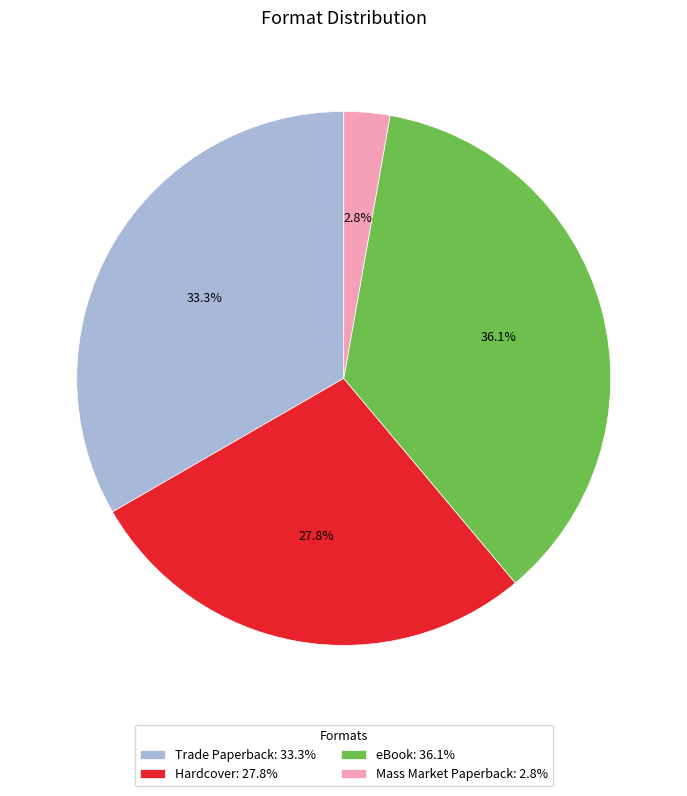

Is Mass Market Paperback the majority of the pie?

No